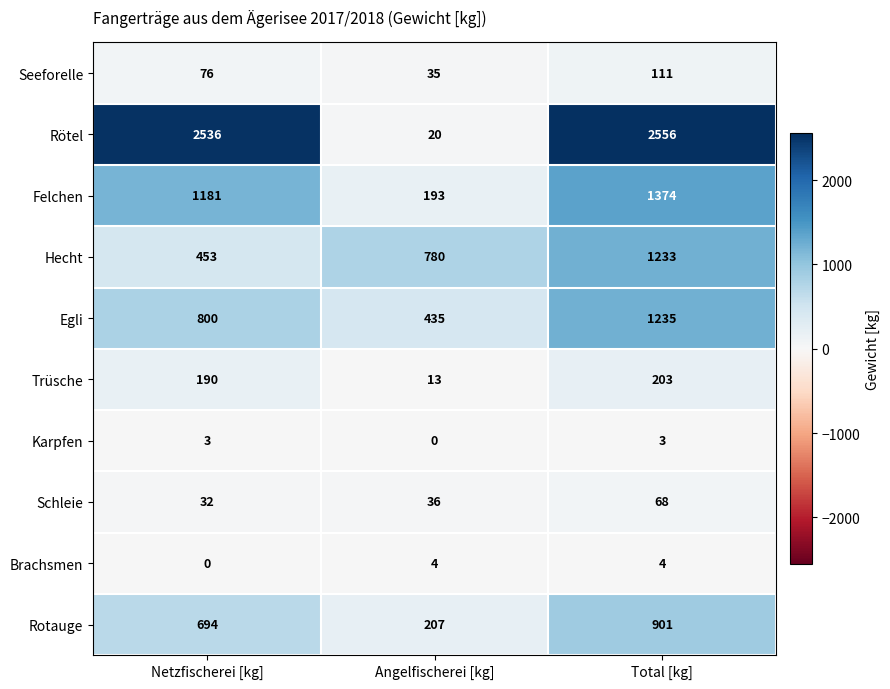

Read the Seeforelle value at Angelfischerei [kg], to the nearest 10.

40